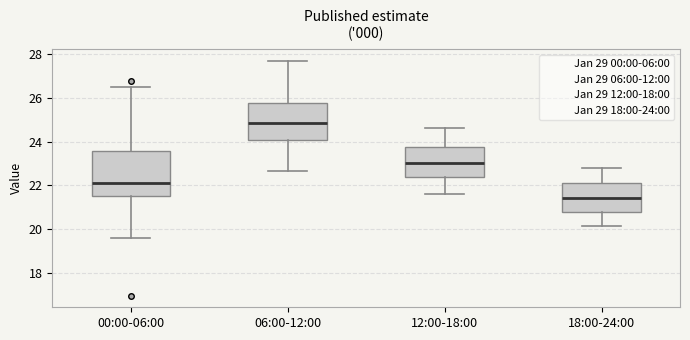

Where is the upper edge of the box for 00:00-06:00 on the y-axis? The values are not printed on the chart, so give them approximately, as read against the axis.

23.6